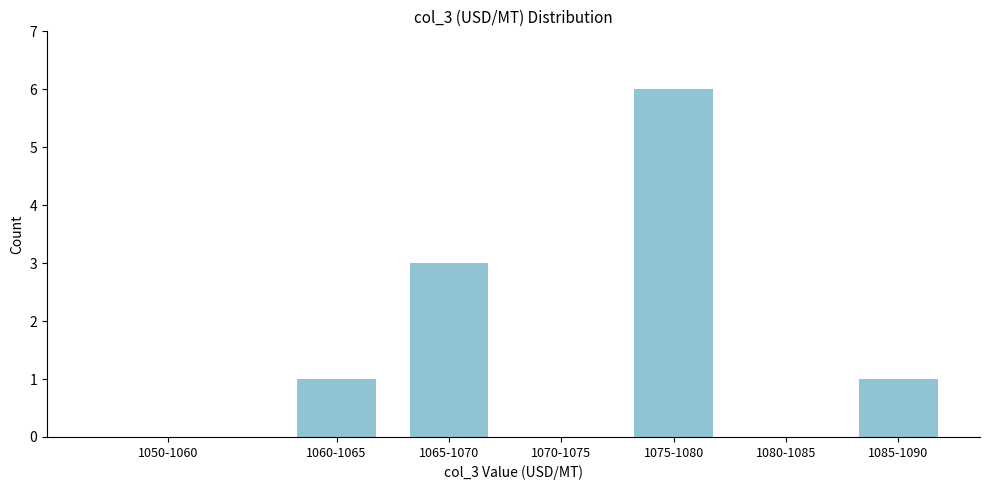

Reading left to right, list all the values displayed in this chart.

1050-1060=0	1060-1065=1	1065-1070=3	1070-1075=0	1075-1080=6	1080-1085=0	1085-1090=1